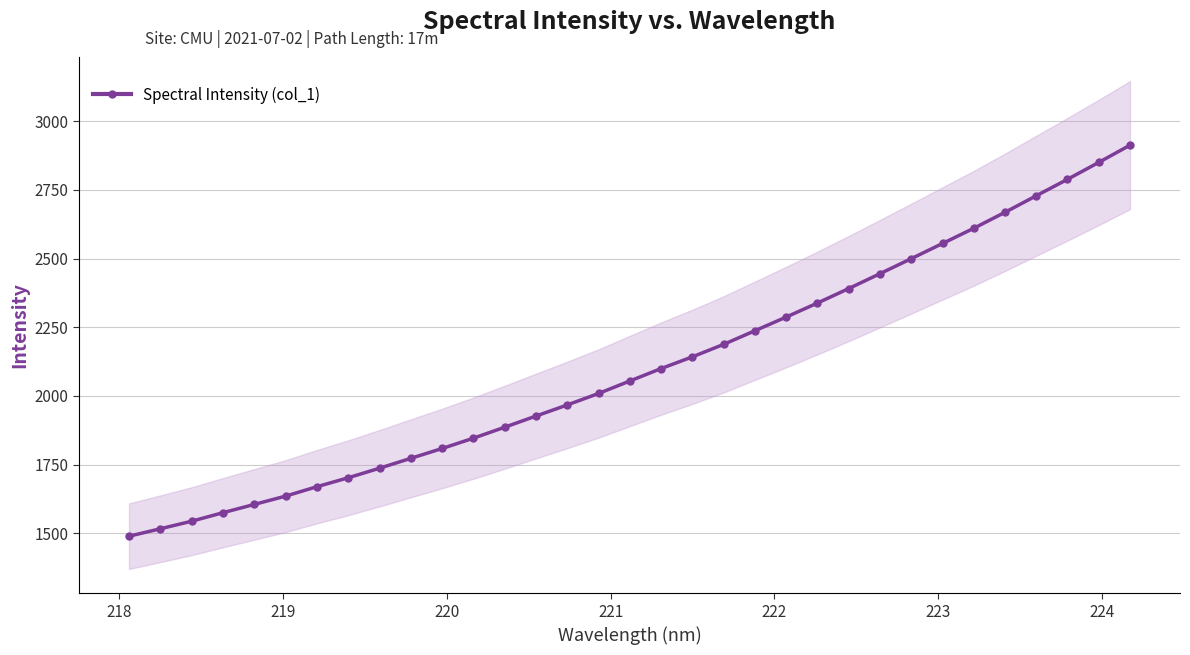

What is the sum of all values?

69491.0